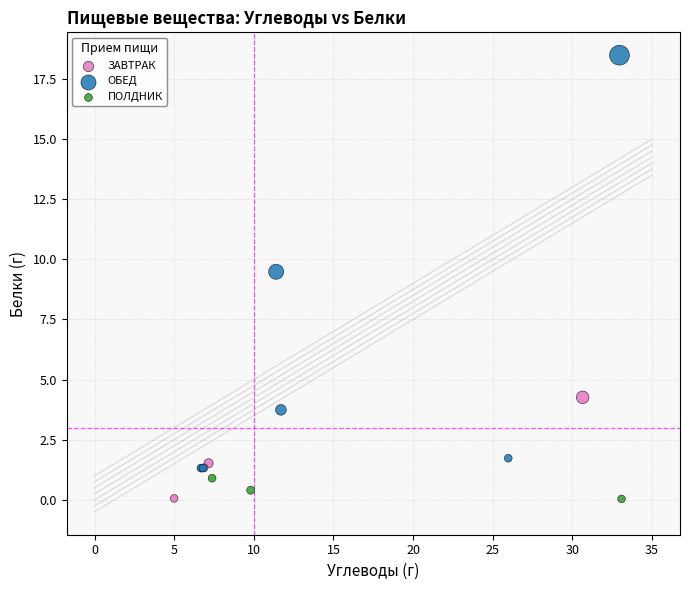

Which series has the largest Y range (max minus min)?

ОБЕД